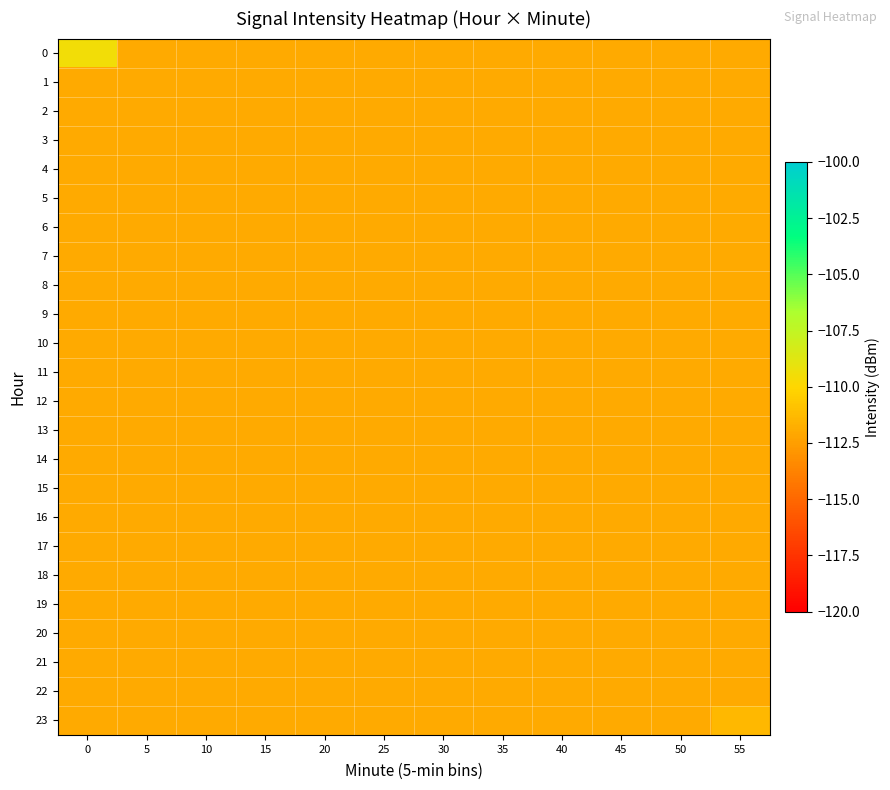

List the series in order of their peak value, lowest first.

1, 2, 3, 4, 5, 6, 7, 8, 9, 10, 11, 12, 13, 14, 15, 16, 17, 18, 19, 20, 21, 22, 23, 0